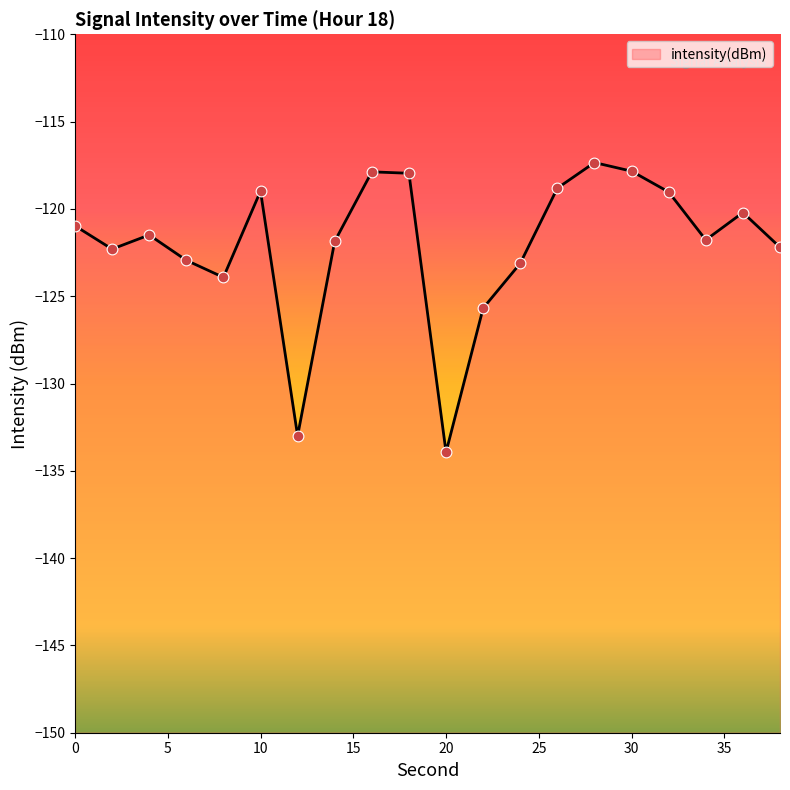

Between 28 and 0, which is larger?

28